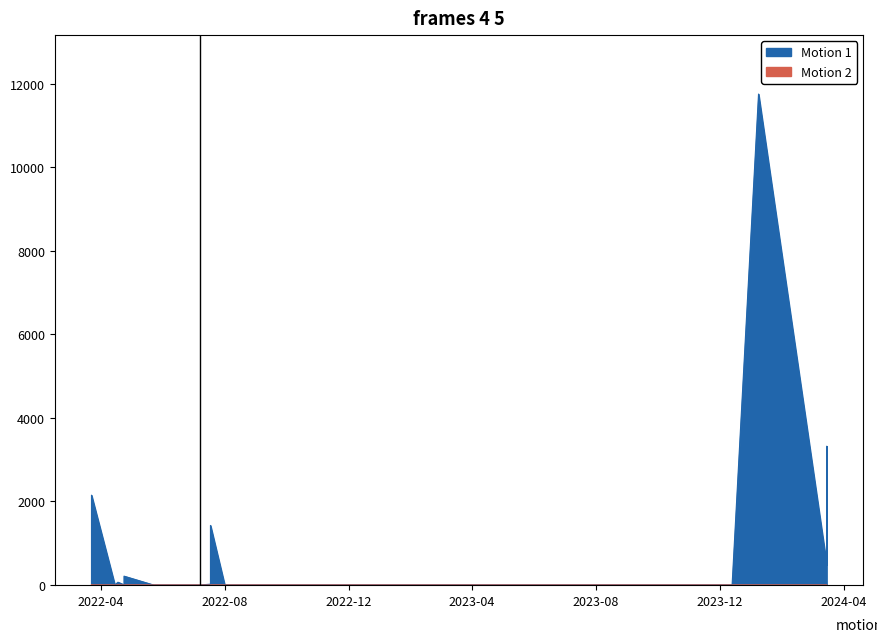

What is the sum of all Amount values?

19458.7